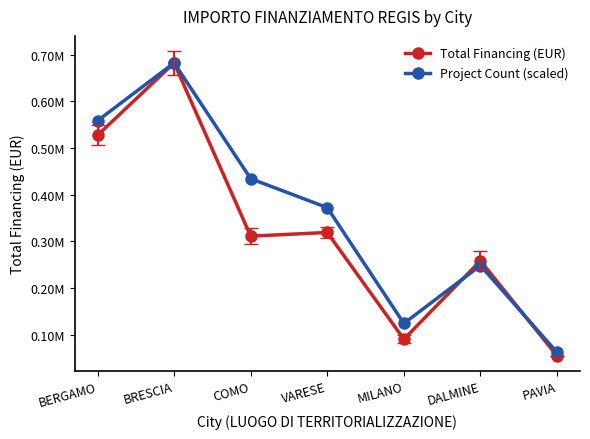

How many values in the Total Financing (EUR) series exceed 311136?

4